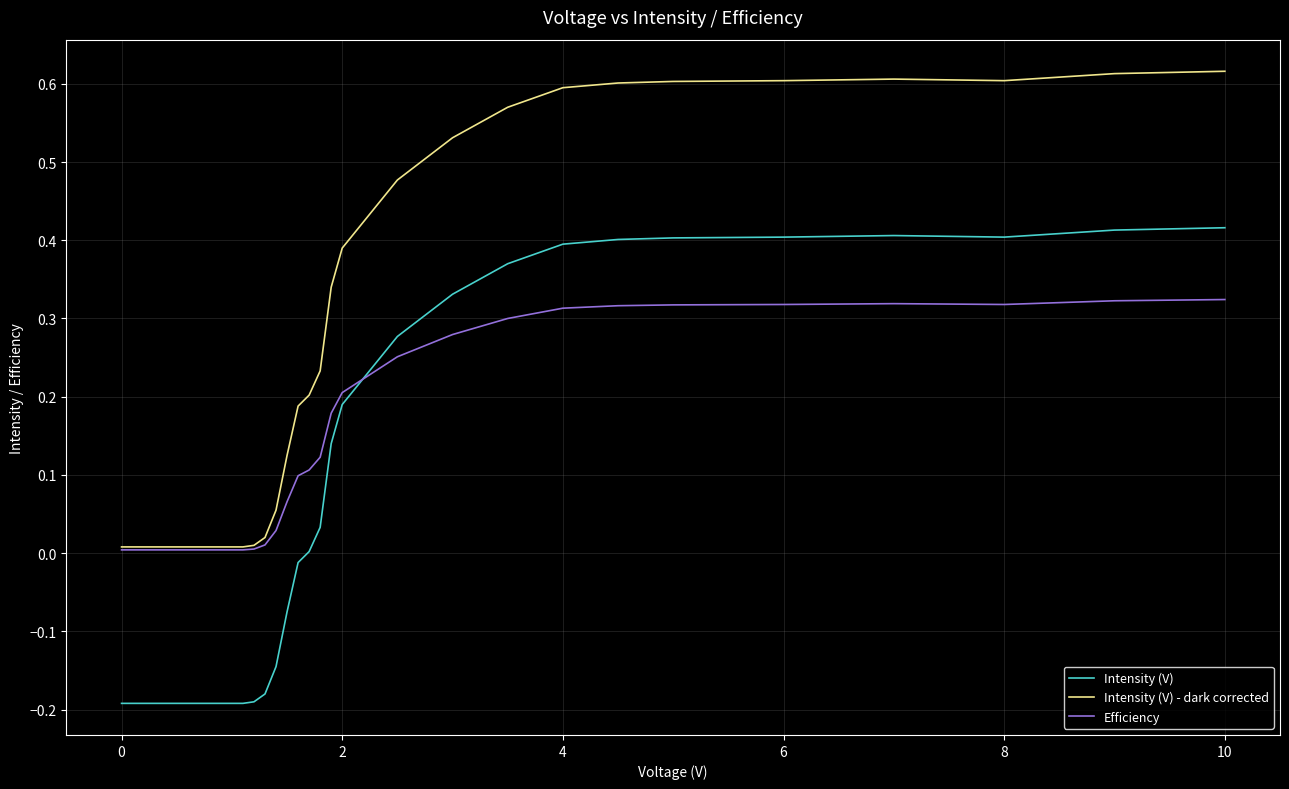

Which series has the largest total across all categories?

Intensity (V) - dark corrected